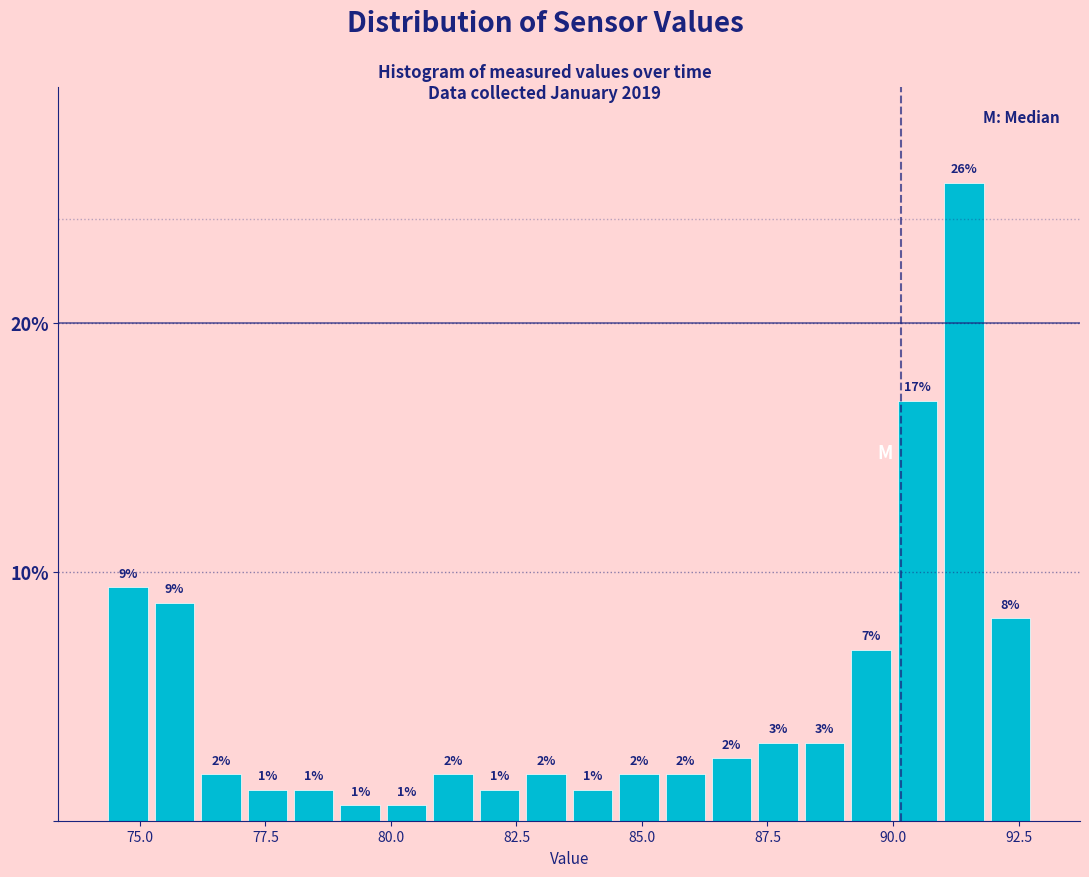

Around what value on the x-axis is the tallest bar? Give the approximate position of its centre, as read against the axis.

91.5